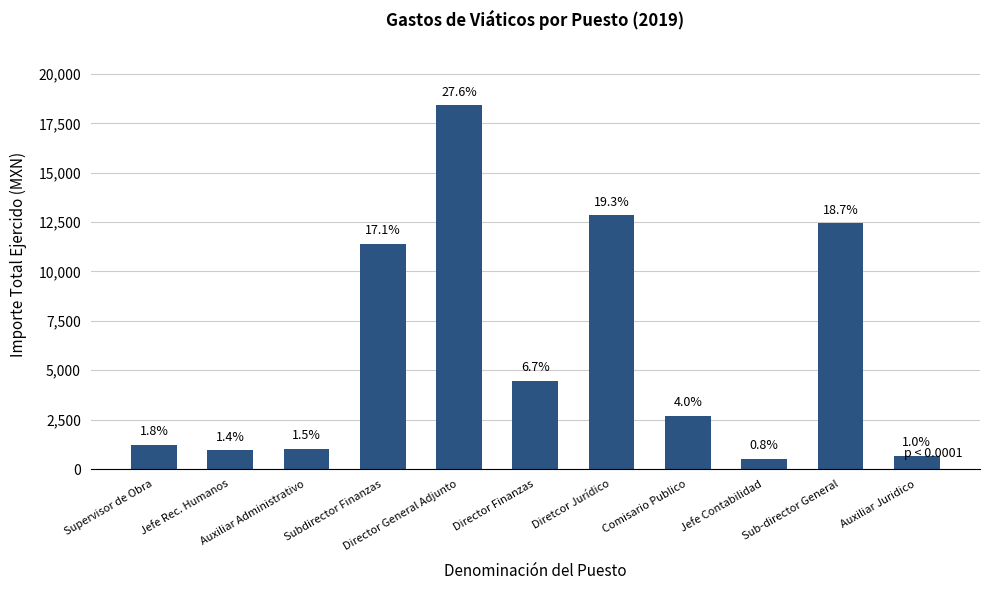

Reading right to left, what are all the values shown in this chart?

Auxiliar Juridico=664.0	Sub-director General=12431.9	Jefe Contabilidad=510.0	Comisario Publico=2686.0	Diretcor Jurídico=12839.0	Director Finanzas=4457.7	Director General Adjunto=18407.0	Subdirector Finanzas=11402.6	Auxiliar Administrativo=1022.0	Jefe Rec. Humanos=939.0	Supervisor de Obra=1225.0